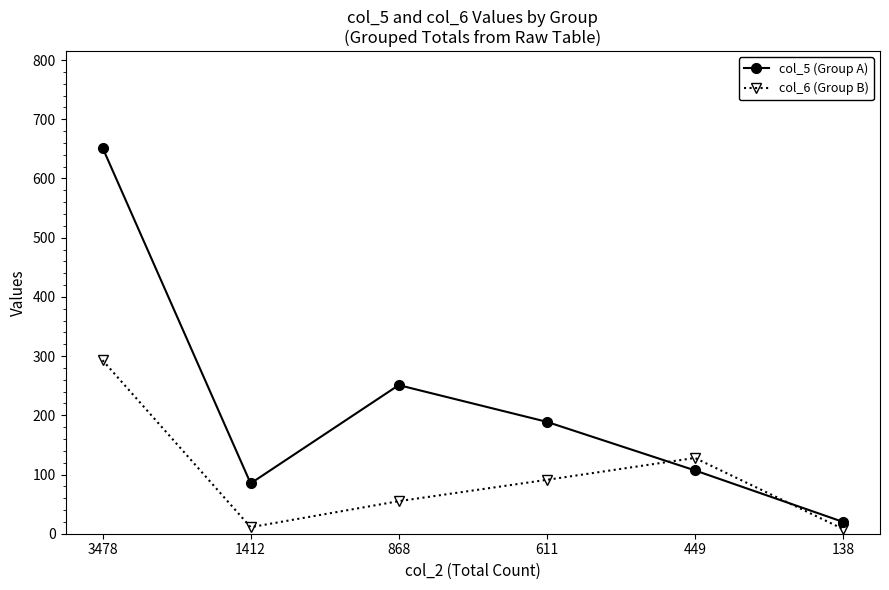

What is the sum of all col_6 (Group B) values?

586